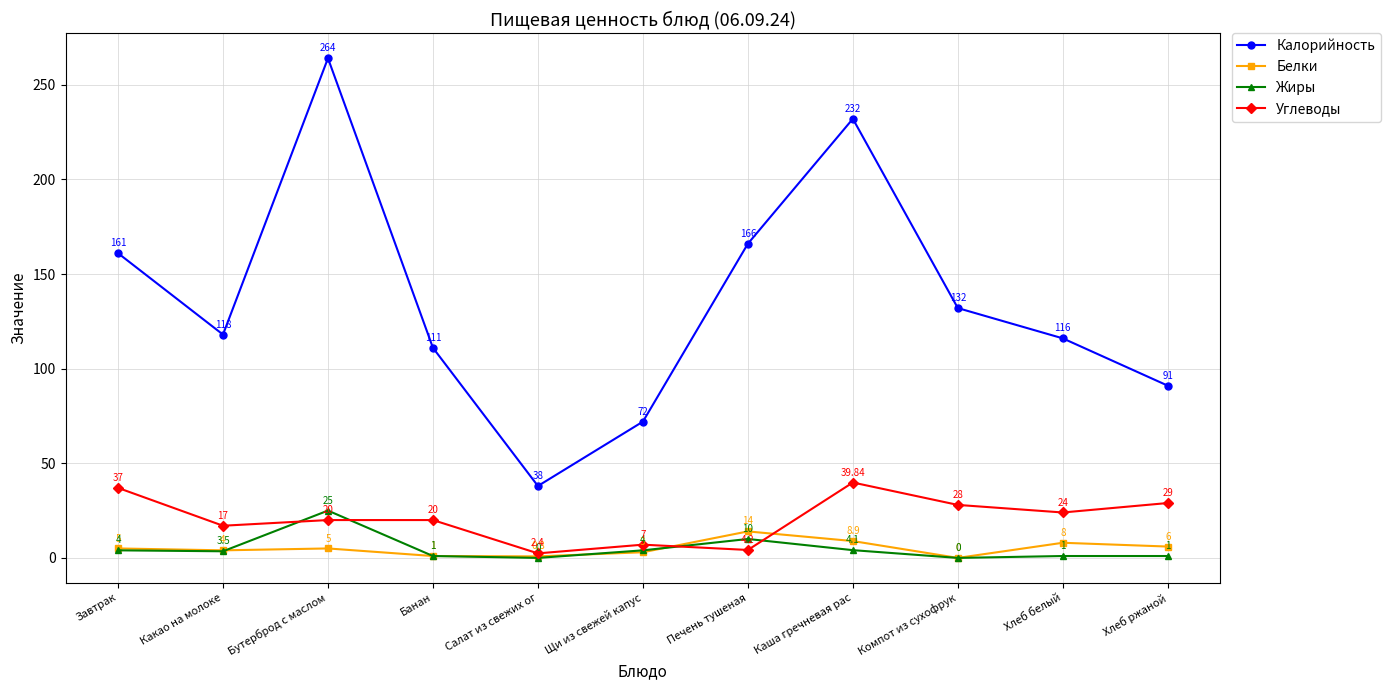

At how many categories does at least one series exceed 61?

10